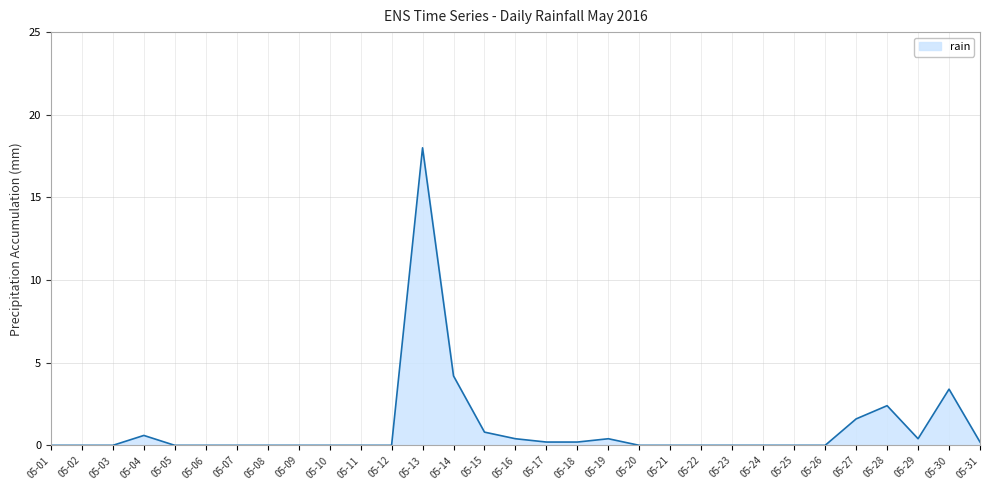

Between 05-06 and 05-15, which is larger?

05-15